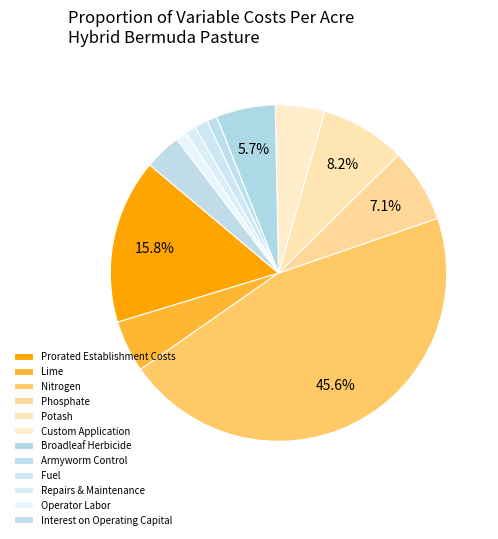

Approximately how many times larger is the value at Lime compared to Potash?

0.6